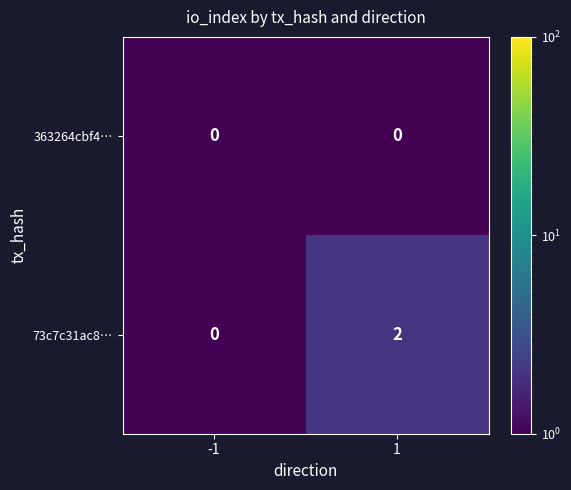

Which series has the widest spread of values?

73c7c31ac8…